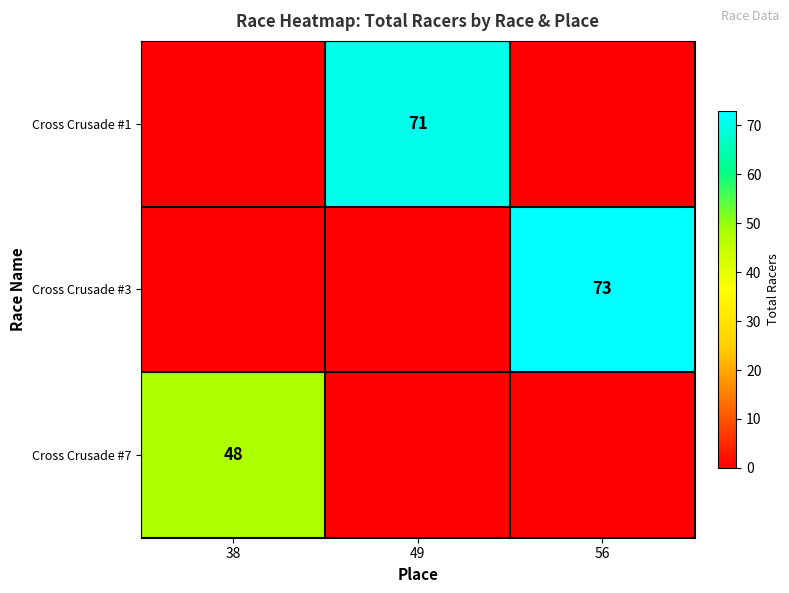

Is the value of Cross Crusade #7 at 38 greater than the value of Cross Crusade #1 at 49?

No